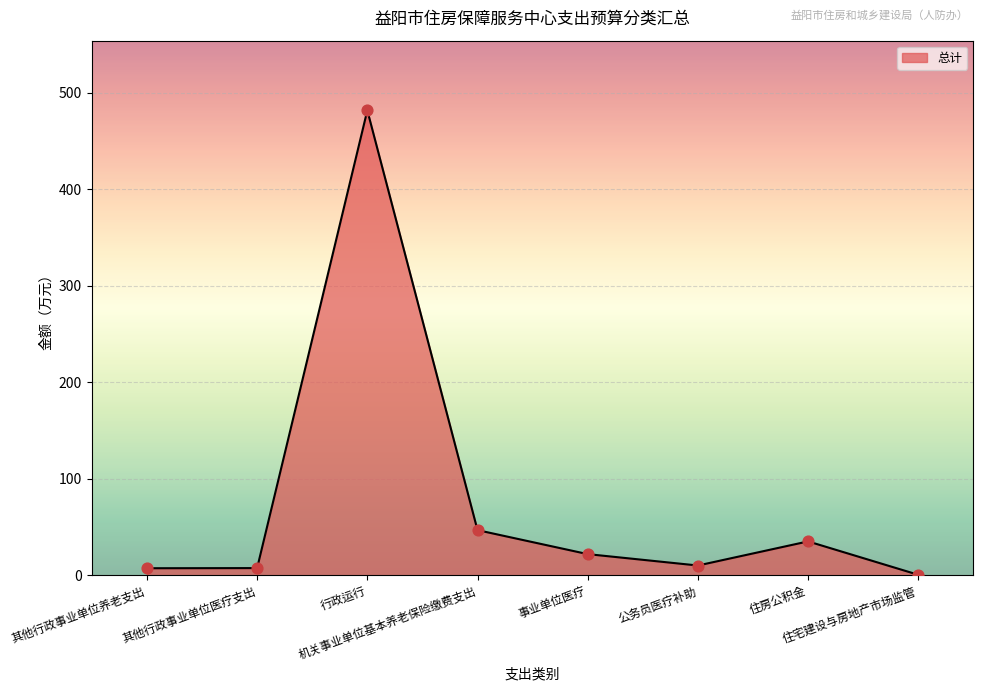

Which has a higher value, 其他行政事业单位养老支出 or 住宅建设与房地产市场监管?

其他行政事业单位养老支出